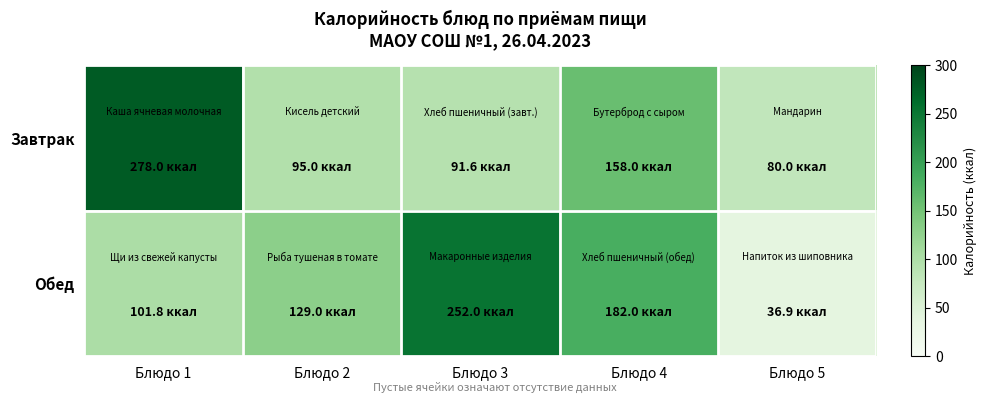

At which category does the chart reach its peak across all series?

Блюдо 1